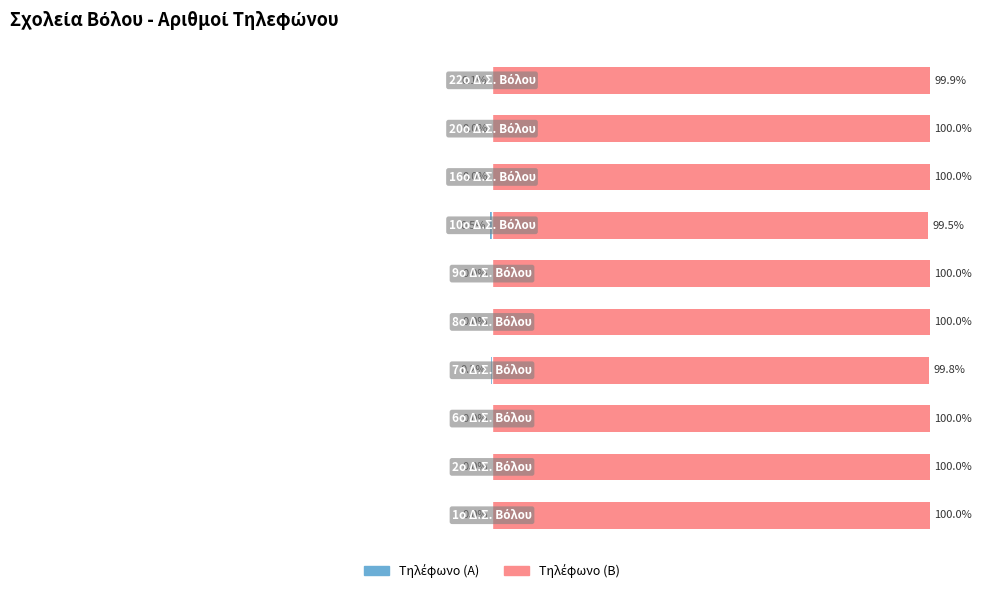

At how many categories does at least one series exceed 72?

10